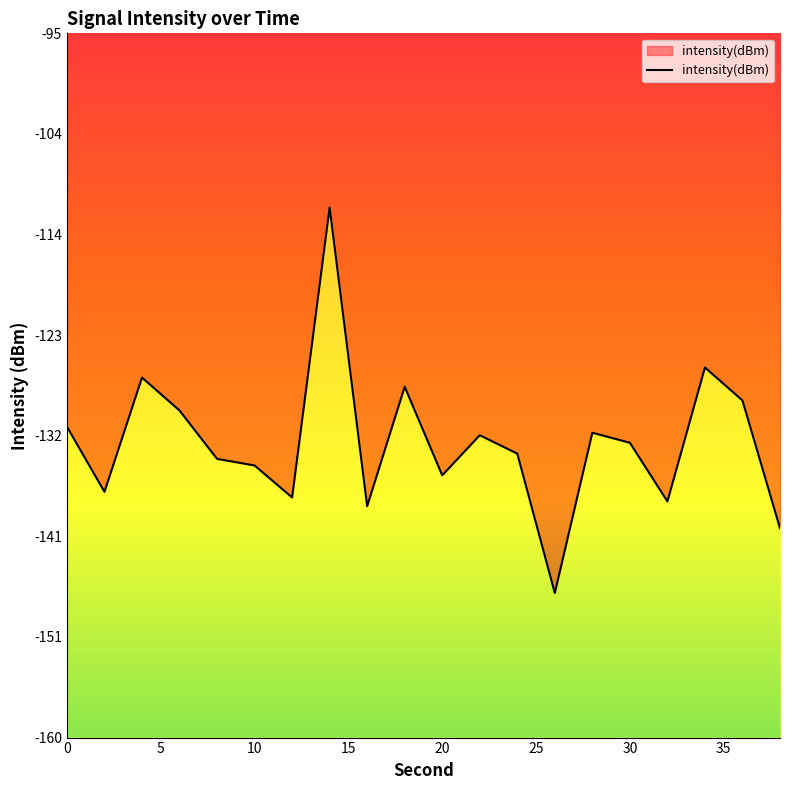

How many series are shown in this chart?

1